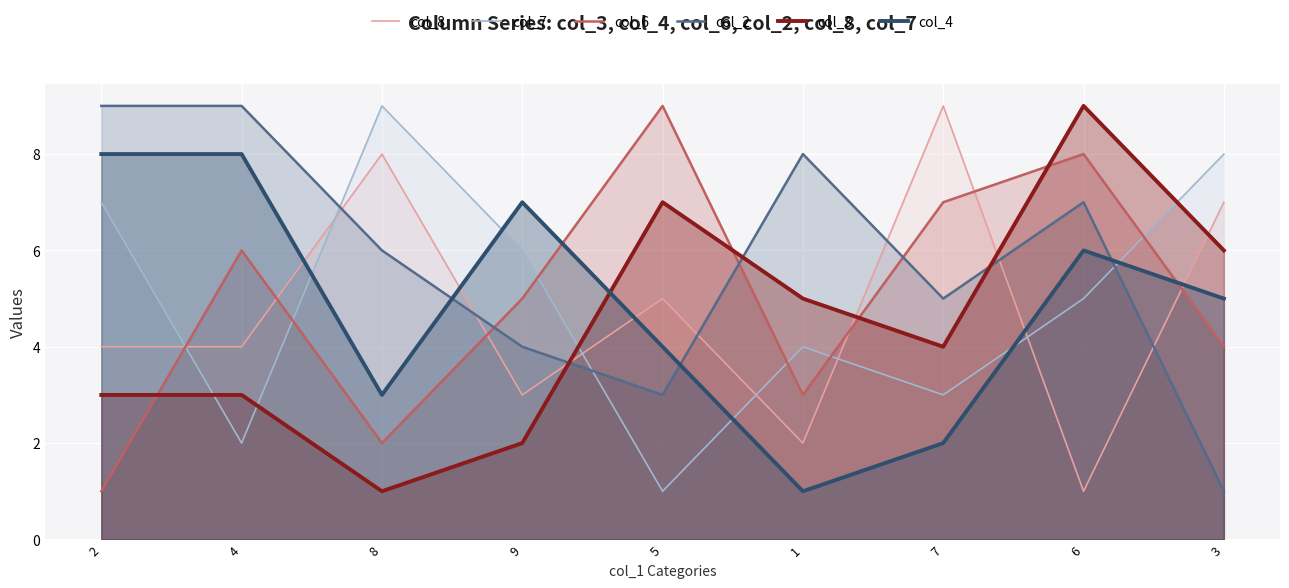

Where is col_2 nearest to the value 5?

7